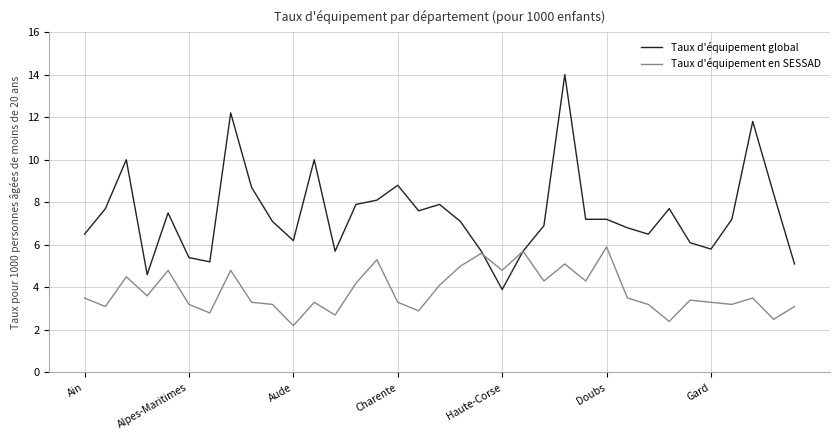

List the series in order of their overall mean, lowest first.

Taux d'équipement en SESSAD, Taux d'équipement global